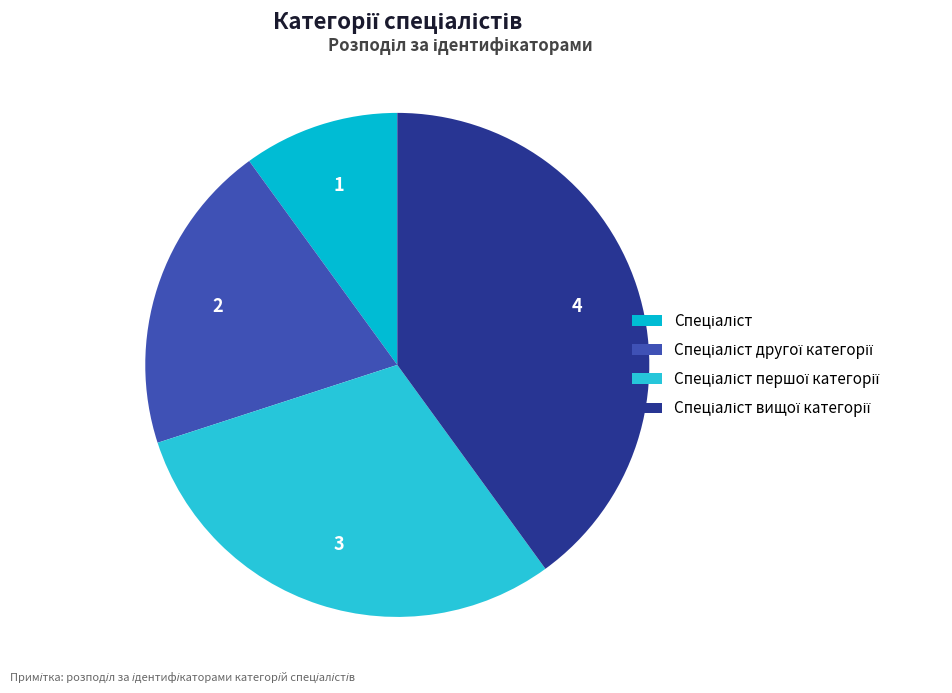

How many segments does this pie chart have?

4